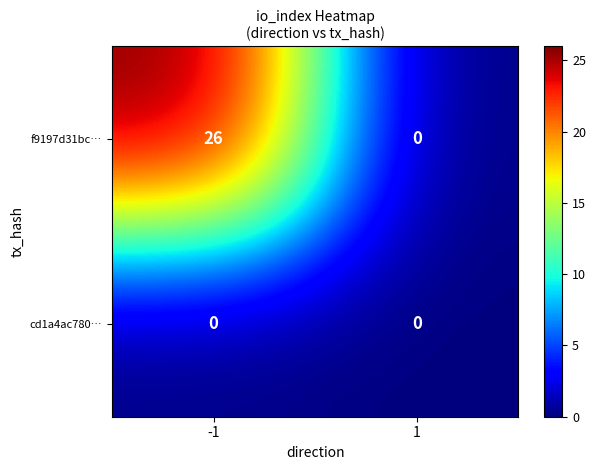

Which label corresponds to the largest value in the chart?

-1